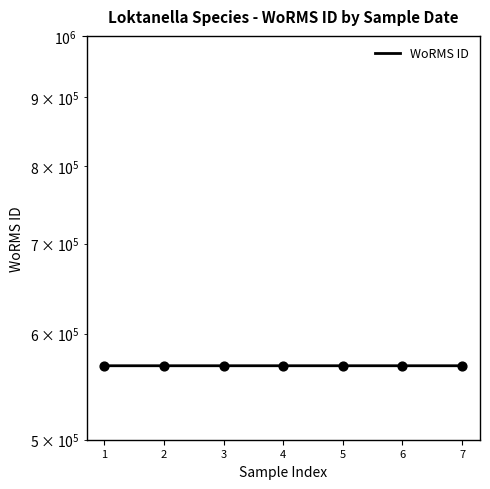

Between 4 and 1, which is larger?

4